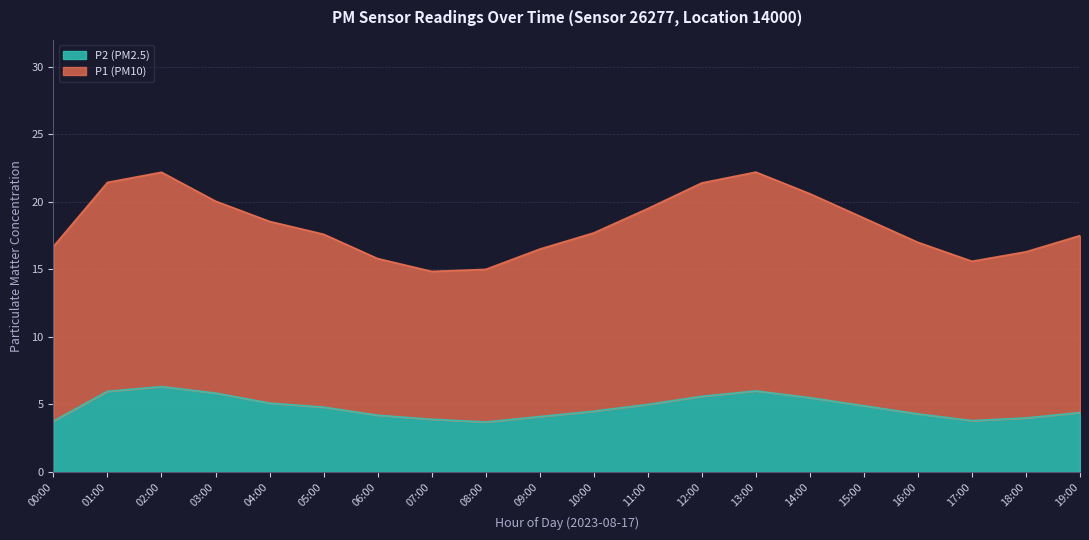

Reading left to right, what are all the values shown in this chart?

P1: 16.7	21.4	22.2	20.1	18.5	17.6	15.8	14.8	15.0	16.5	17.7	19.5	21.4	22.2	20.6	18.8	17.0	15.6	16.3	17.5
P2: 3.8	6.0	6.3	5.8	5.1	4.8	4.2	3.9	3.7	4.1	4.5	5.0	5.6	6.0	5.5	4.9	4.3	3.8	4.0	4.4